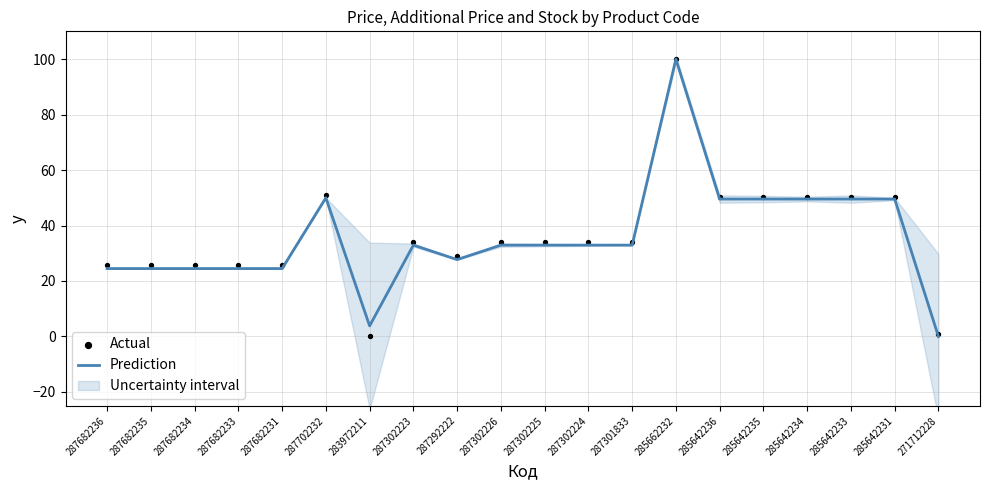

What is the total value across all series at 287702232?

100.9